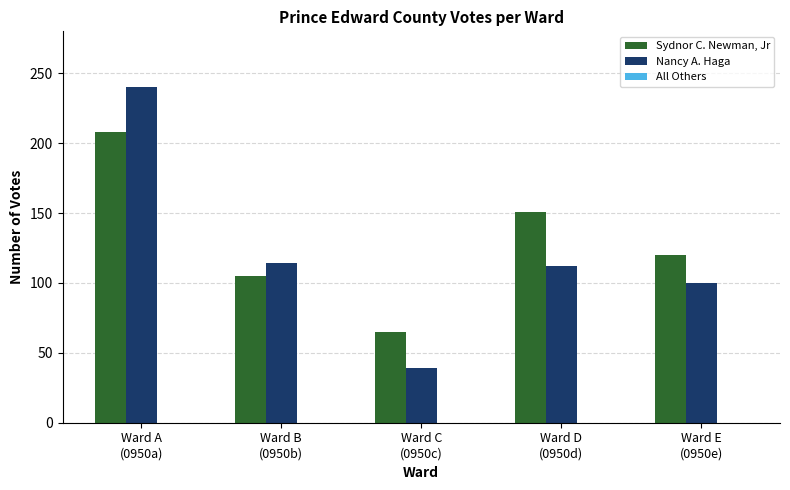

What position from the left is Ward E
(0950e)?

5